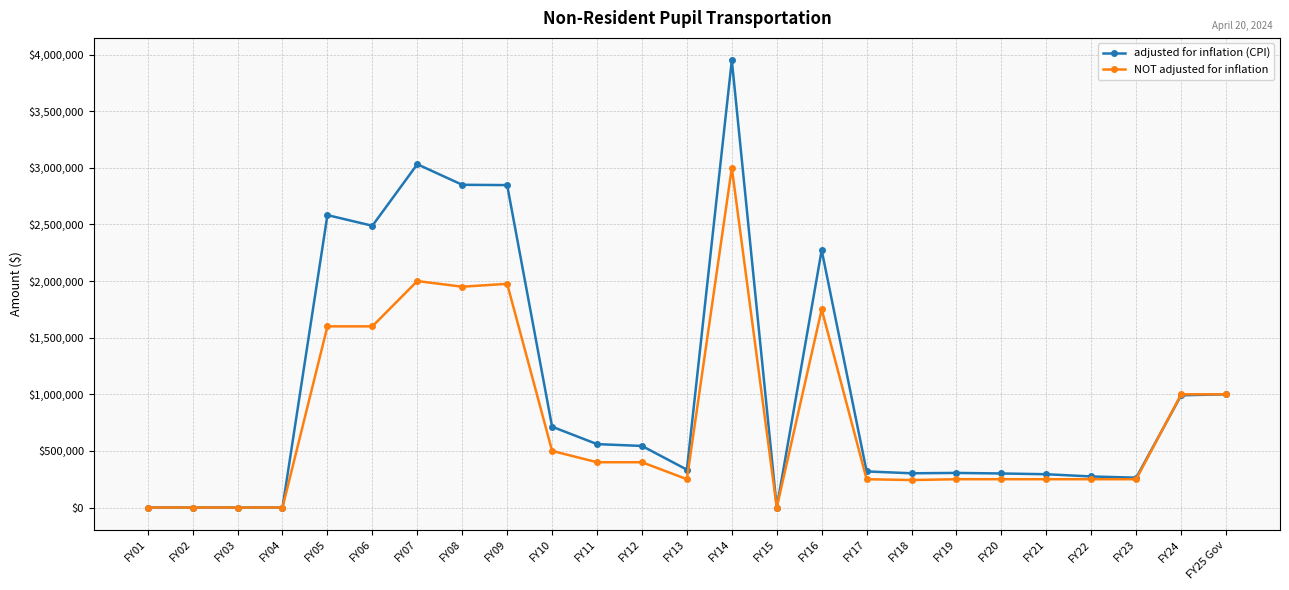

At which category is the sum across all series the highest?

FY14